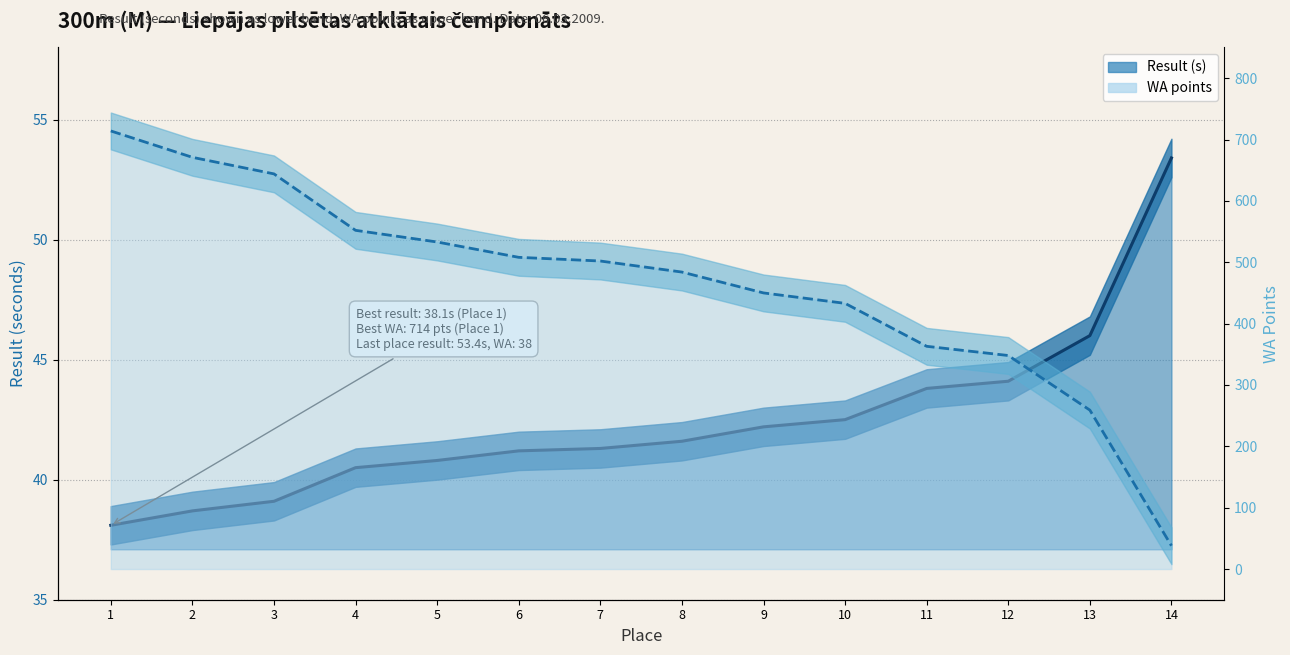

Where does the WA series first go above 502?

1